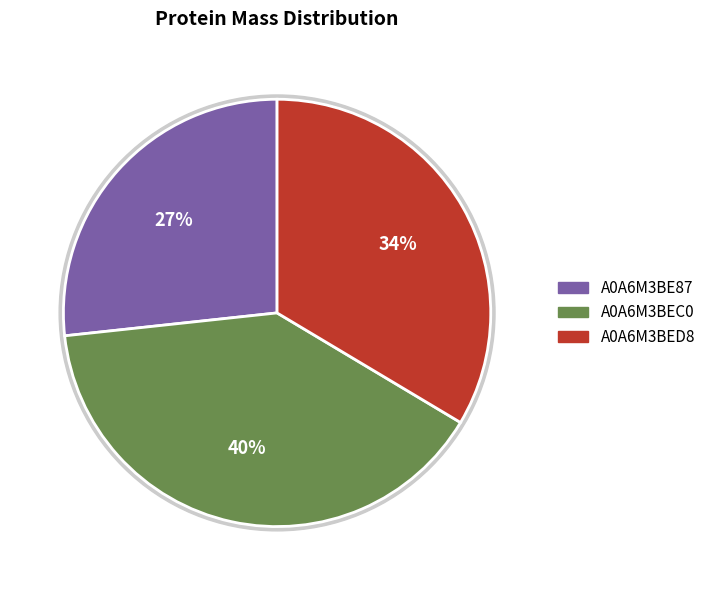

Between A0A6M3BED8 and A0A6M3BE87, which is larger?

A0A6M3BED8